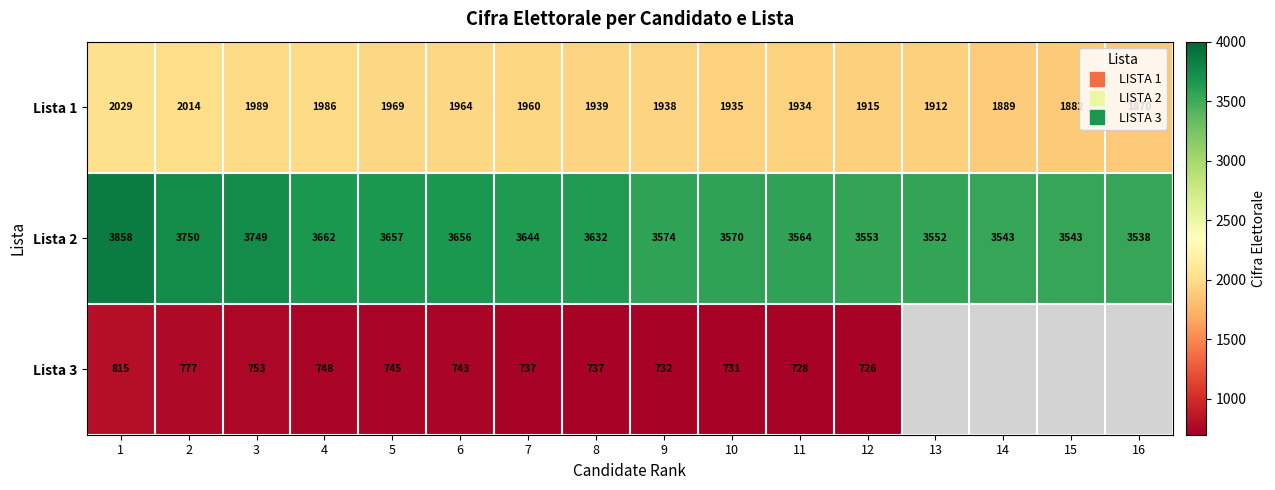

Which series changed the most between 11 and 14?

Lista 1